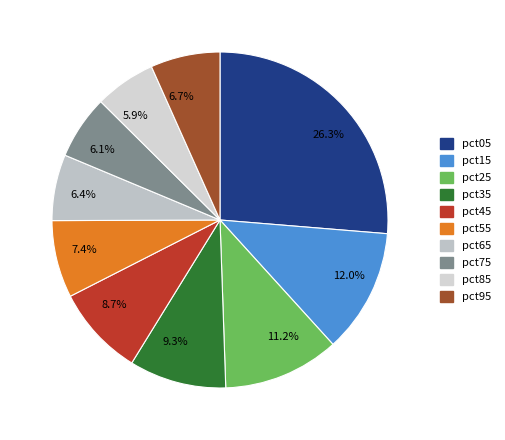

Between 6.1% and 11.2%, which is larger?

11.2%